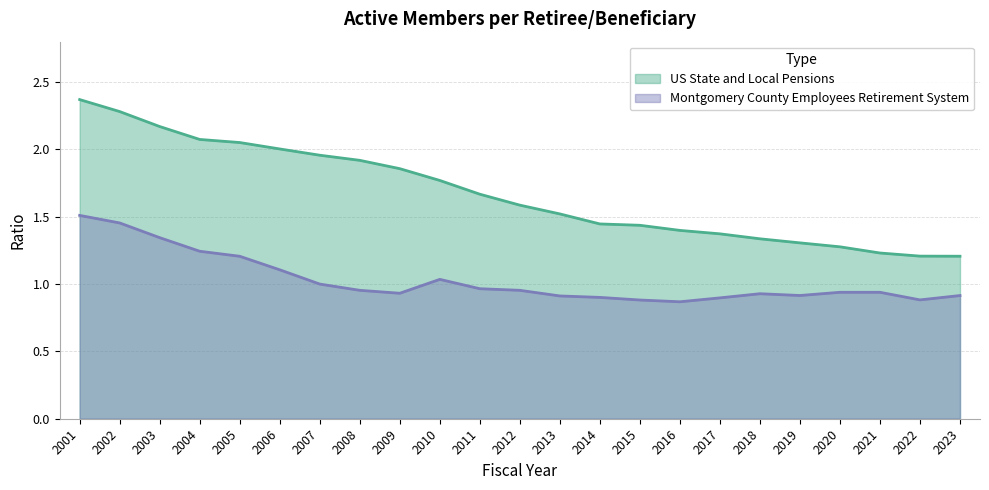

What is the highest value of the US State and Local Pensions series?

2.4